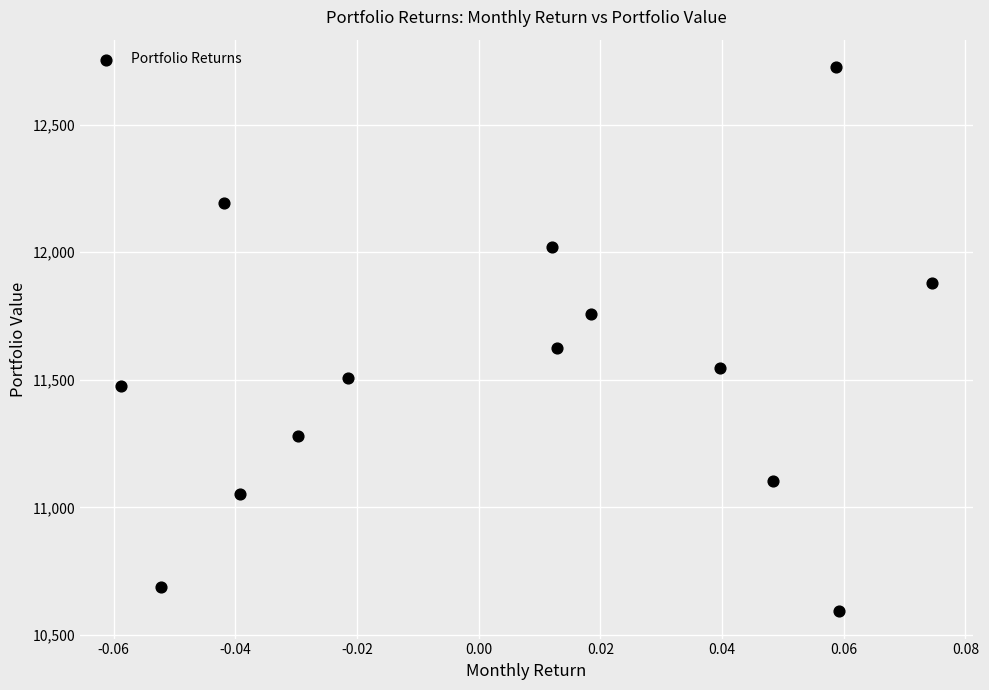

What Y value in the scatter plot is closest to 11659?

11623.7